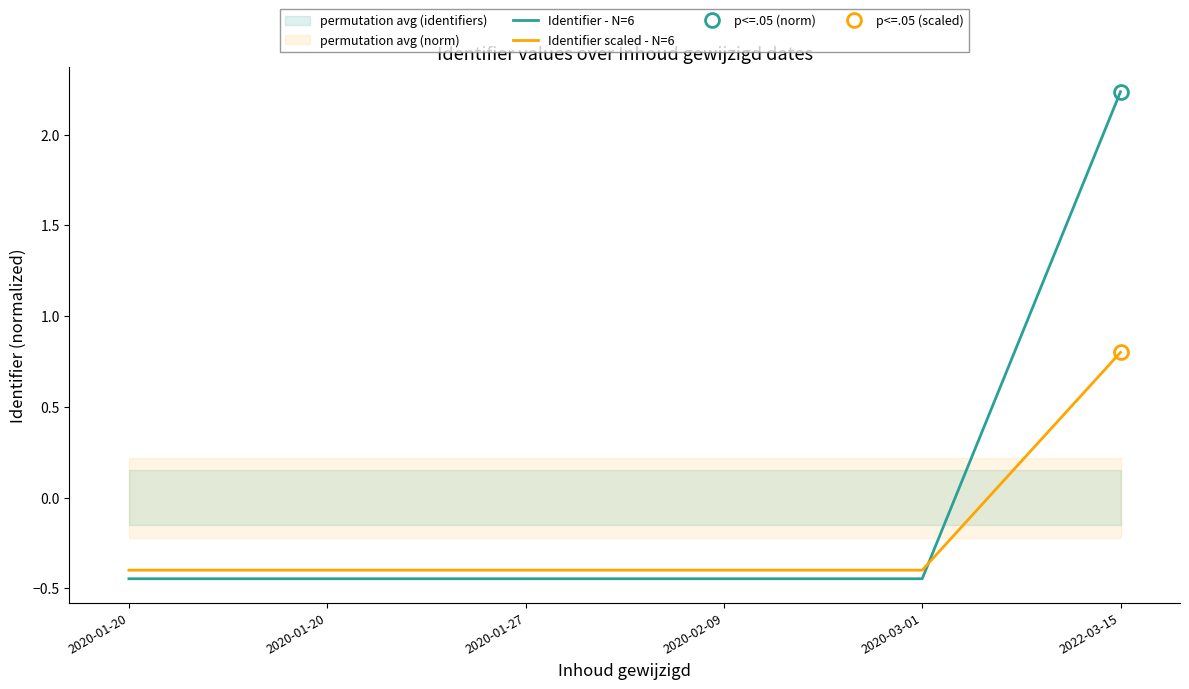

What is the label of the 4th point from the left?

2020-02-09